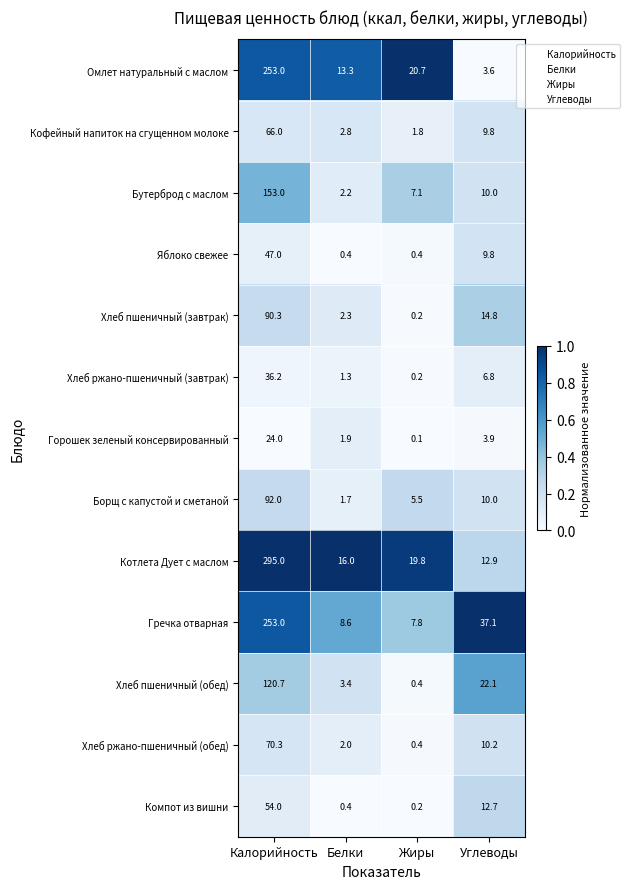

How many categories are shown in the chart?

4